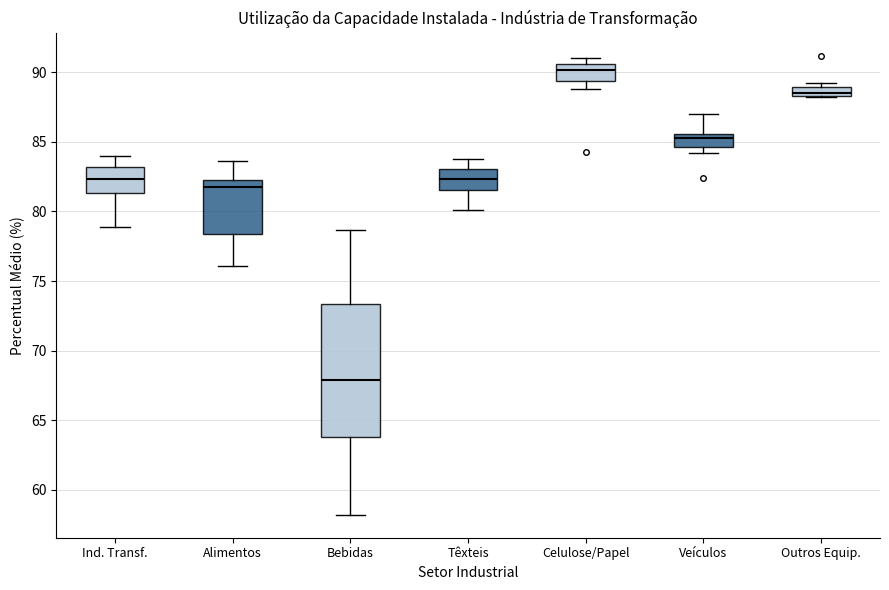

Where is the upper edge of the box for Veículos on the y-axis? The values are not printed on the chart, so give them approximately, as read against the axis.

85.5